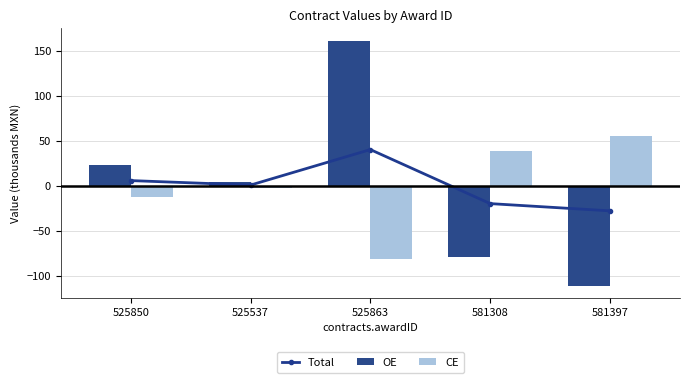

What is the value of the OE bar at the 4th from the left?

-78.8